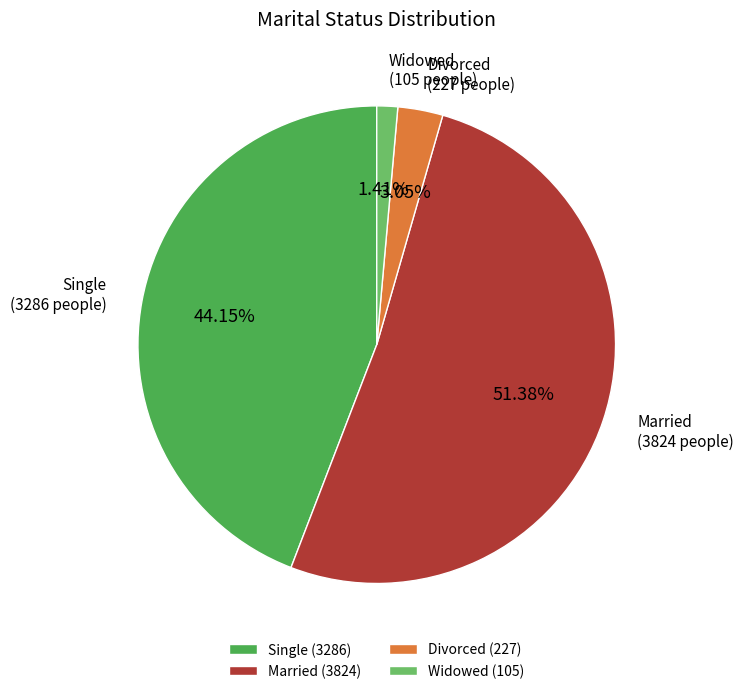

Rank the categories by value from highest to lowest.

Married, Single, Divorced, Widowed